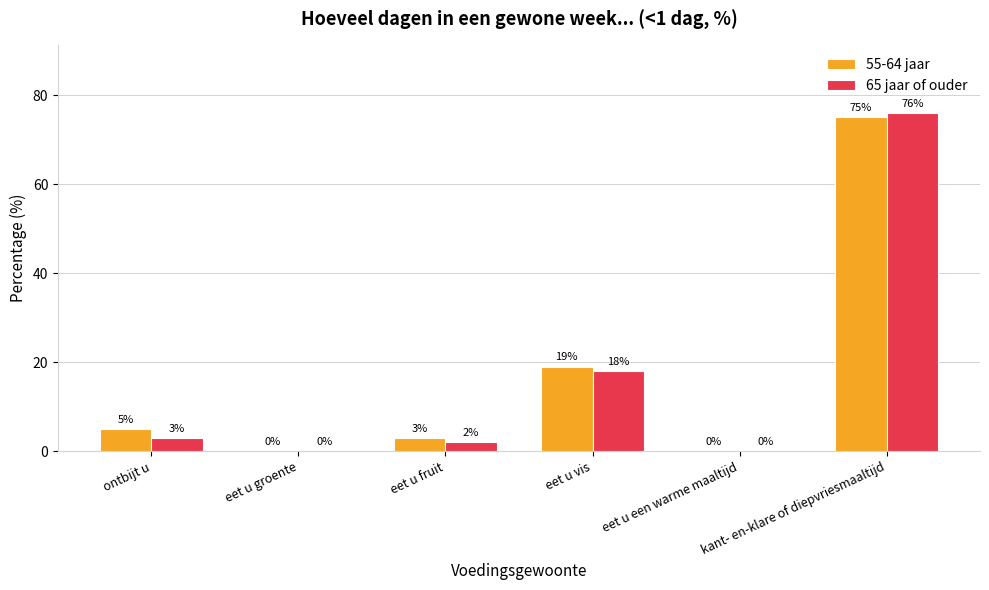

Reading right to left, transcribe all the data shown in this chart.

55-64 jaar: kant- en-klare of diepvriesmaaltijd=75	eet u een warme maaltijd=0	eet u vis=19	eet u fruit=3	eet u groente=0	ontbijt u=5
65 jaar of ouder: kant- en-klare of diepvriesmaaltijd=76	eet u een warme maaltijd=0	eet u vis=18	eet u fruit=2	eet u groente=0	ontbijt u=3